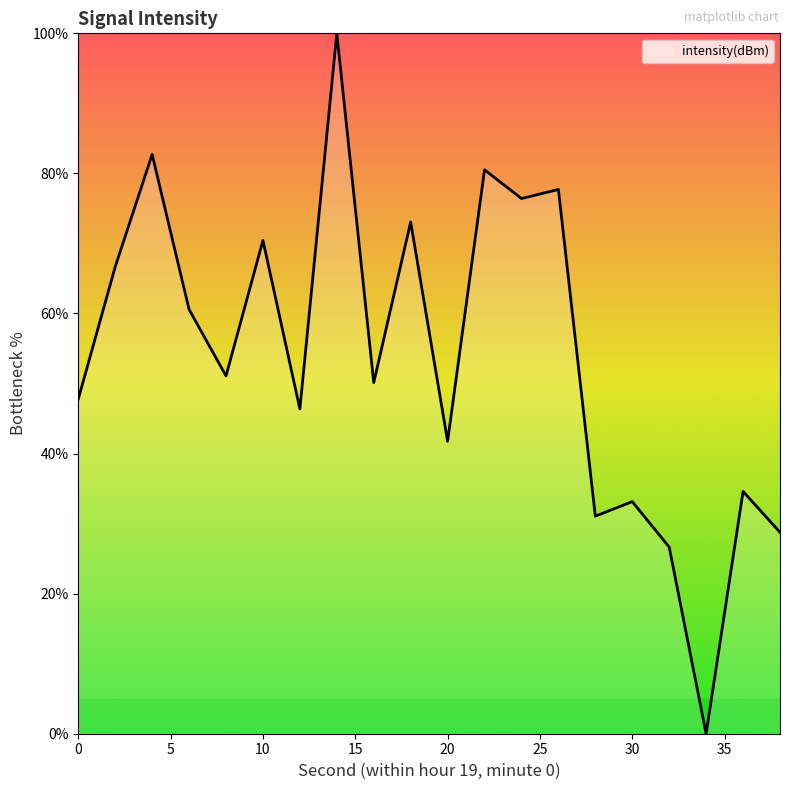

What is the difference between the second highest and minimum values?

82.7